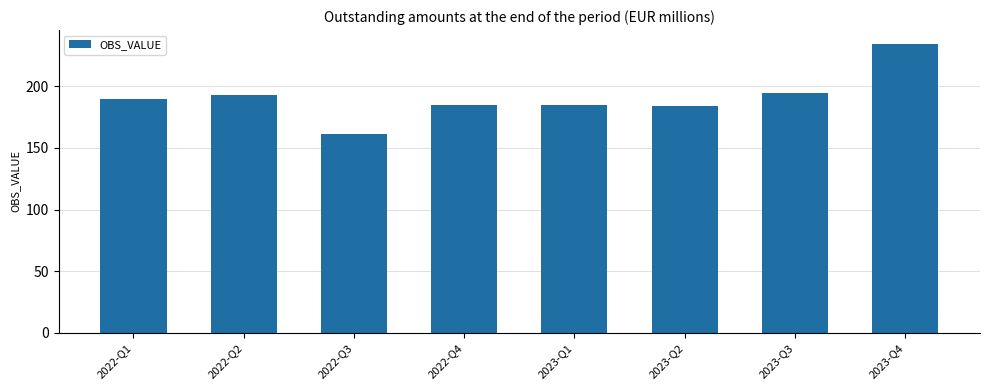

Read the value at 2022-Q2.

193